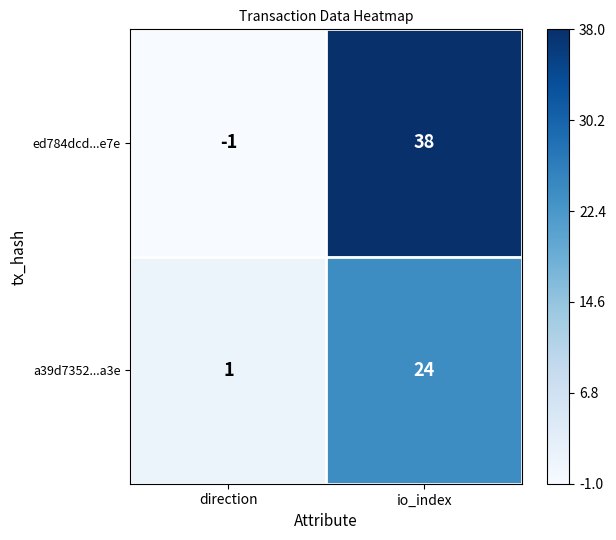

What is the difference between the ed784dcd...e7e values at direction and io_index?

39